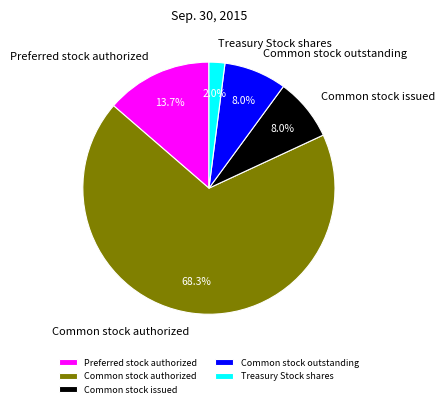

Which has a higher value, Preferred stock authorized or Common stock authorized?

Common stock authorized